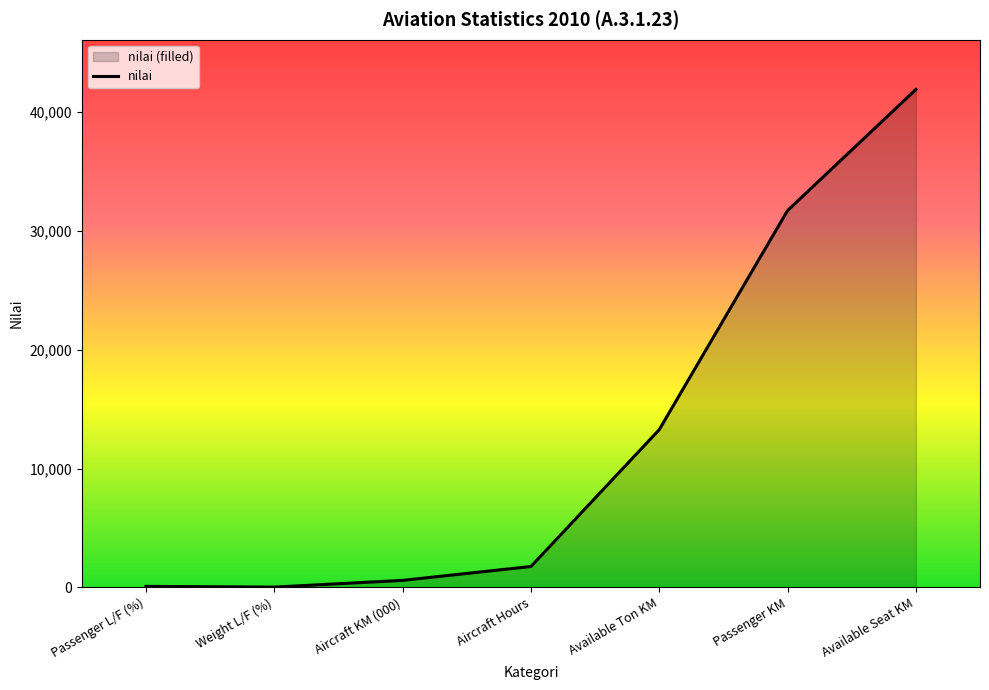

Rank the categories by value from lowest to highest.

Weight L/F (%), Passenger L/F (%), Aircraft KM (000), Aircraft Hours, Available Ton KM, Passenger KM, Available Seat KM